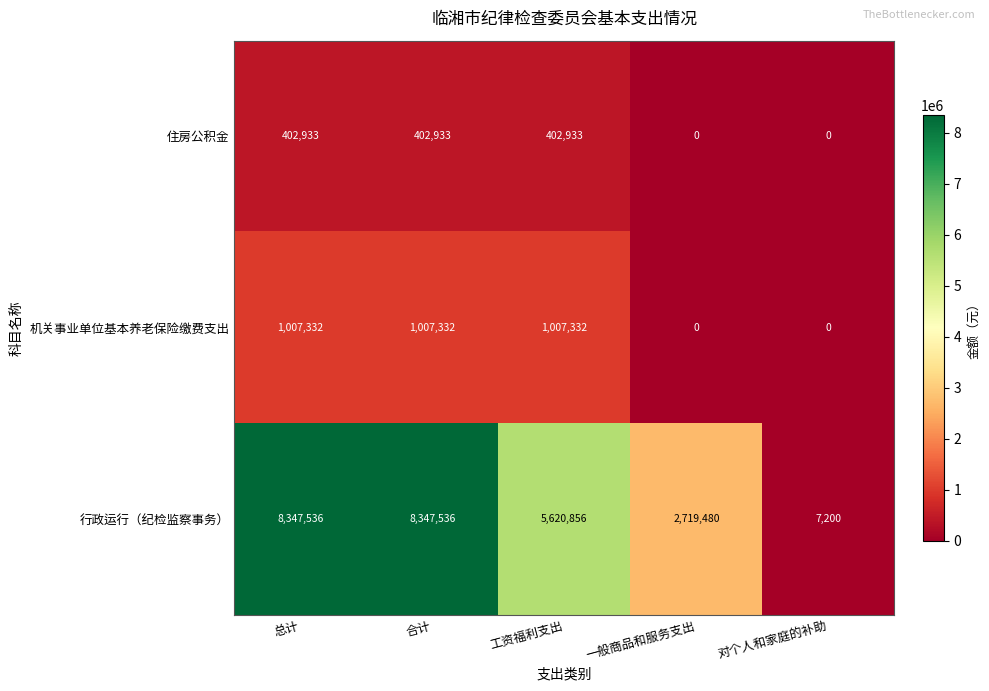

Between 总计 and 对个人和家庭的补助, which series saw the biggest shift?

行政运行（纪检监察事务）